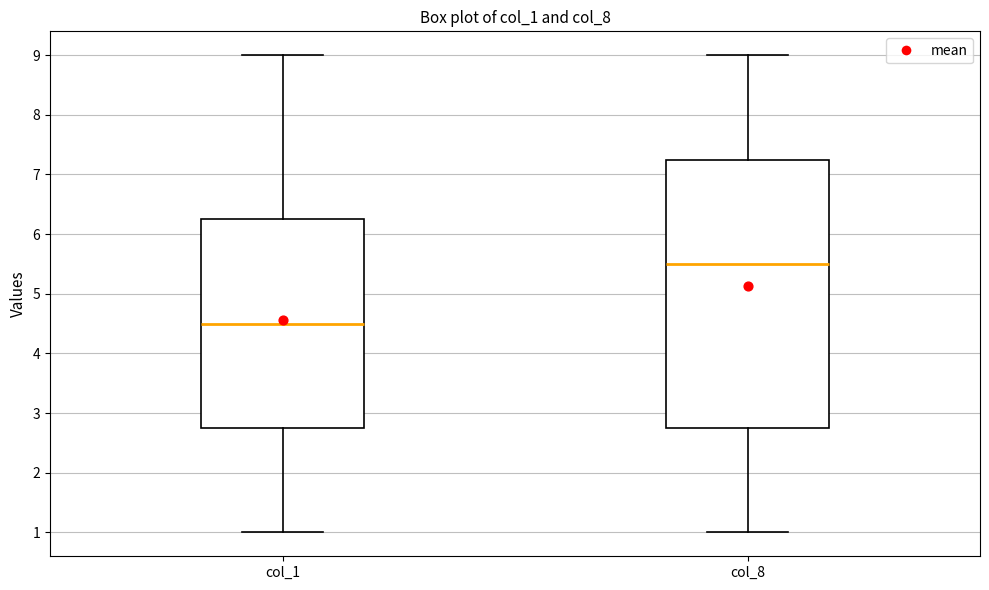

Which box has the lowest median line?

col_1